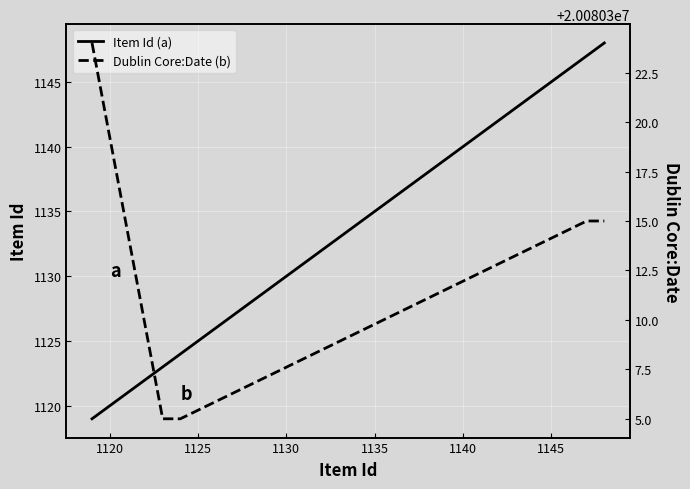

Rank the series by their maximum value, from highest to lowest.

Dublin Core:Date (b), Item Id (a)